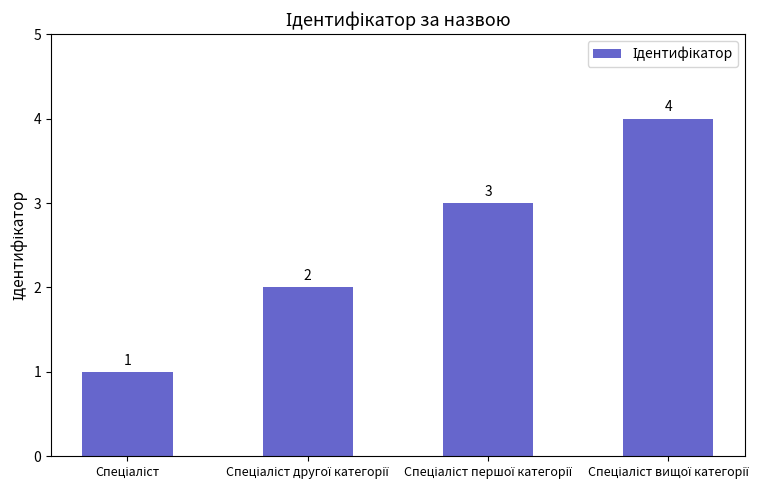

What is the value of the 1st bar from the left?

1